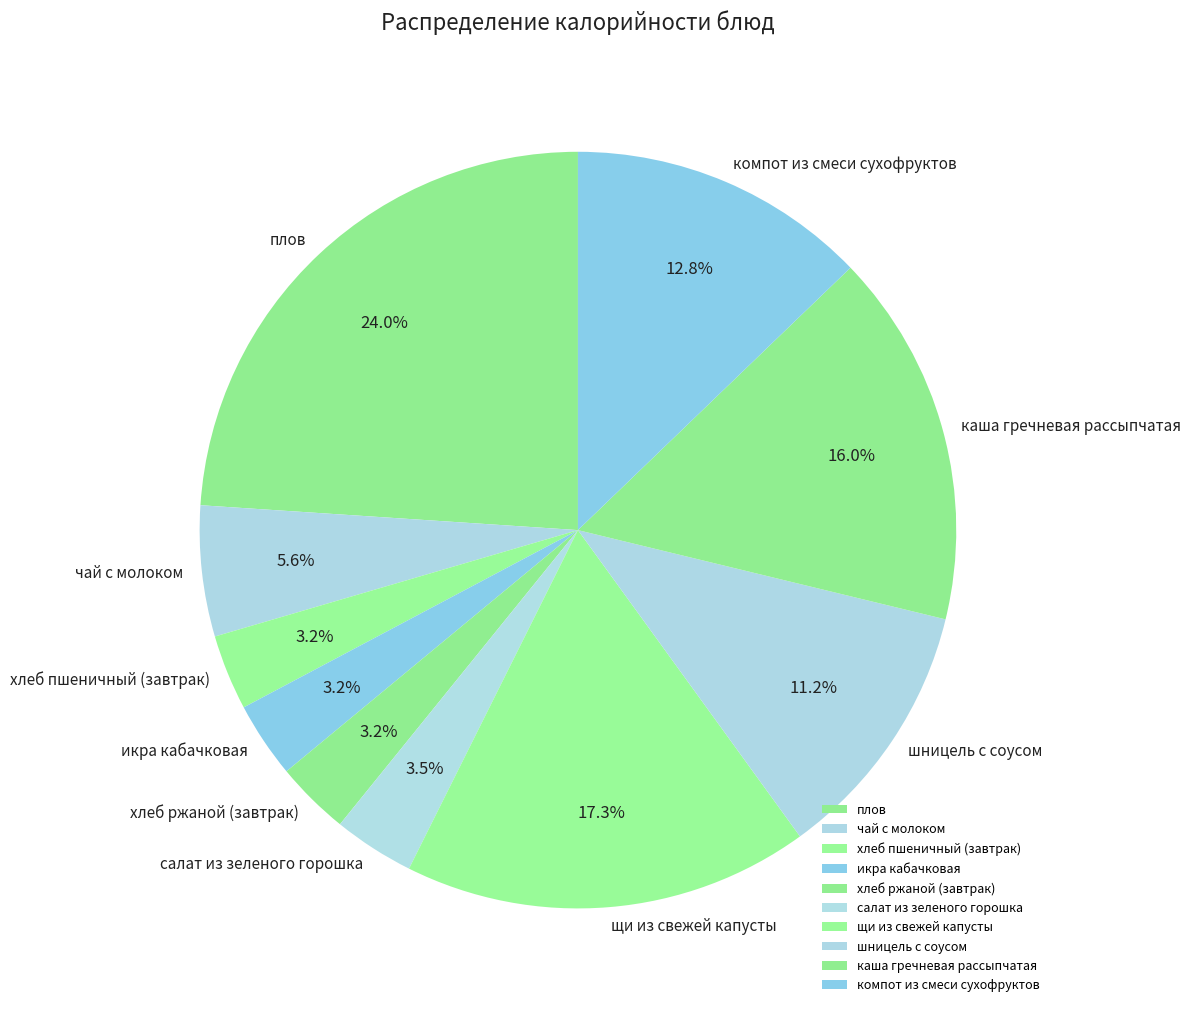

Which has a higher value, чай с молоком or шницель с соусом?

шницель с соусом